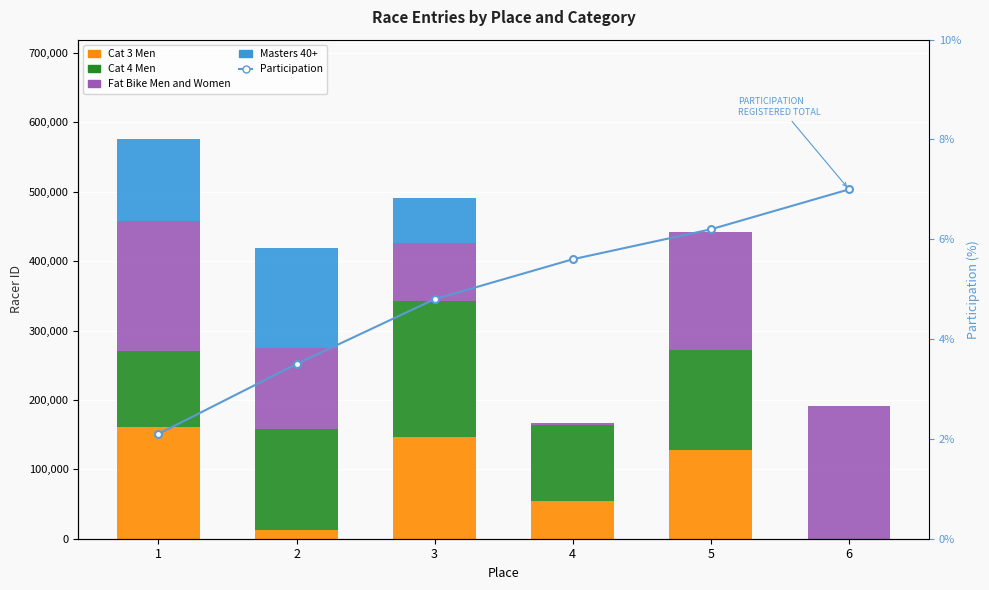

Is it true that Fat Bike Men and Women equals 267511.1 at 1?

False